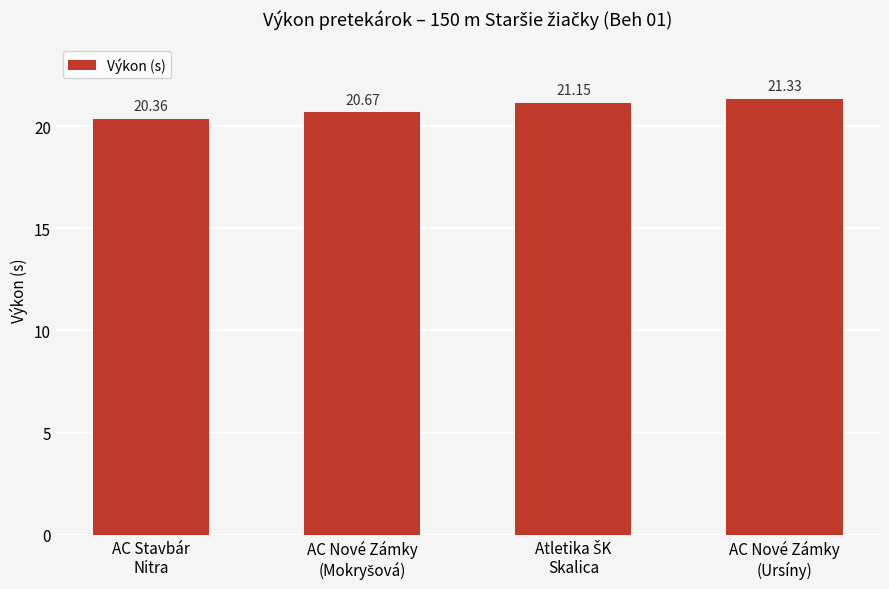

What is the maximum value shown in the chart?

21.3